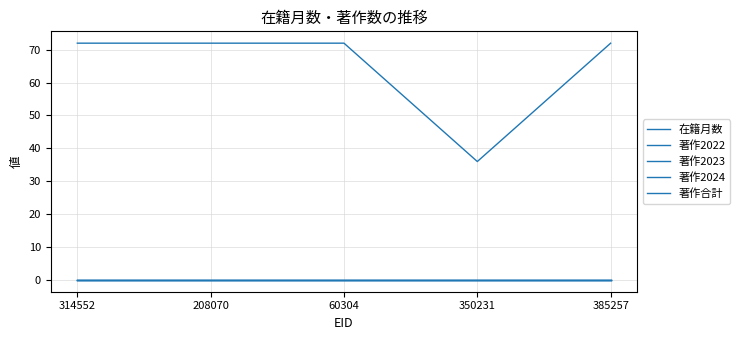

Reading left to right, transcribe all the data shown in this chart.

在籍月数: 72	72	72	36	72
著作2022: 0	0	0	0	0
著作2023: 0	0	0	0	0
著作2024: 0	0	0	0	0
著作合計: 0	0	0	0	0